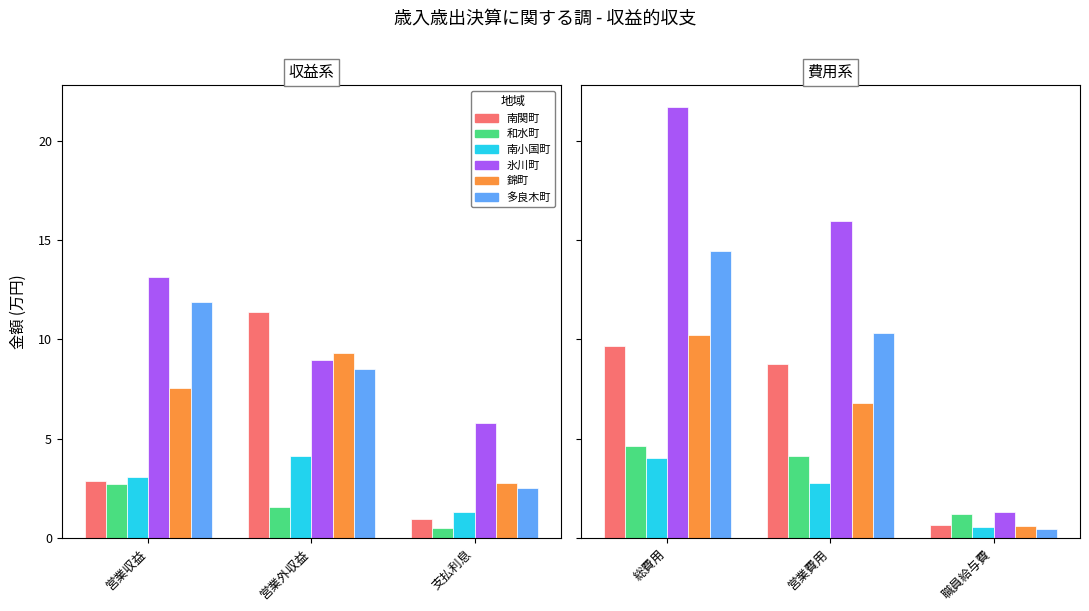

What is the maximum value for 南小国町?

4.0